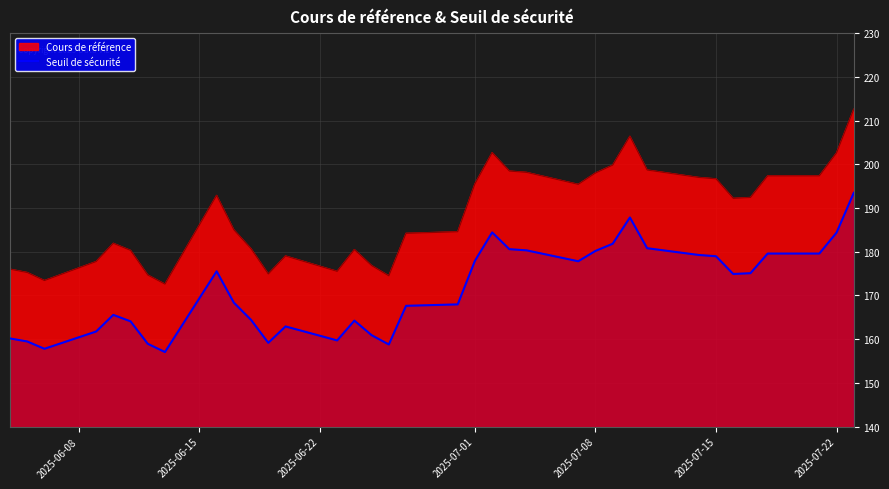

List the series in order of their peak value, lowest first.

Seuil de sécurité, Cours de référence